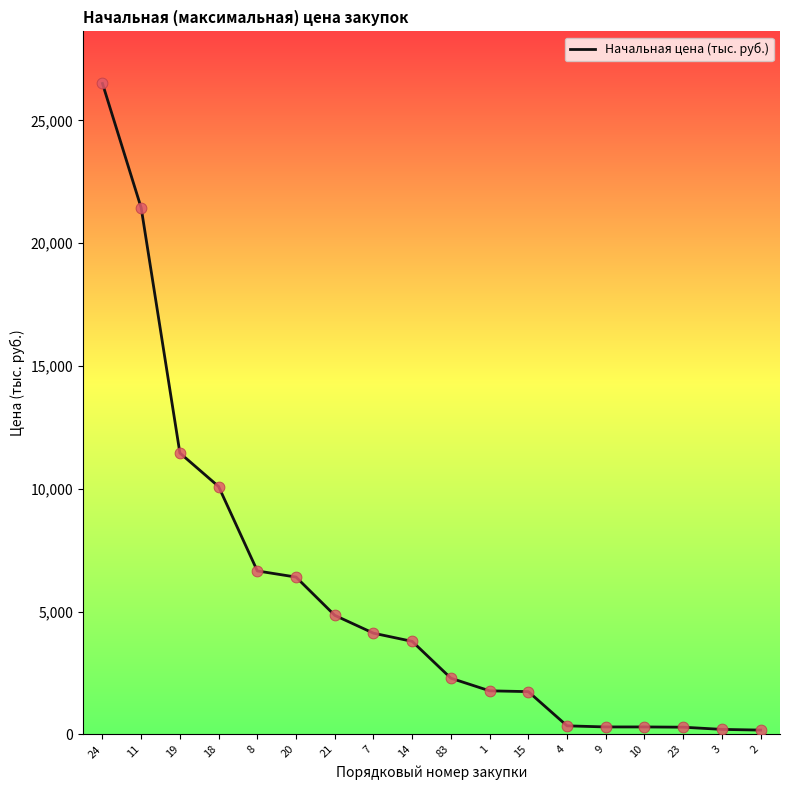

What is the change in value from 24 to 18?

-16414